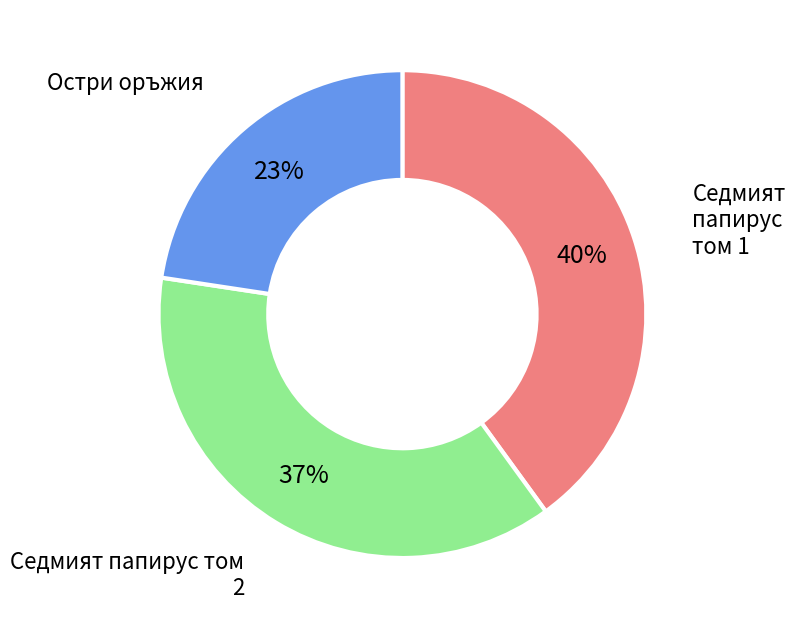

Is there a majority slice in this chart?

No